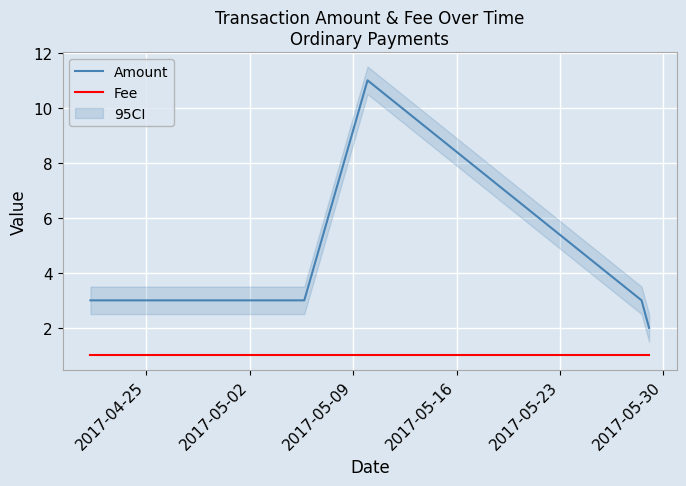

What is the difference between the maximum and minimum values in the Amount series?

9